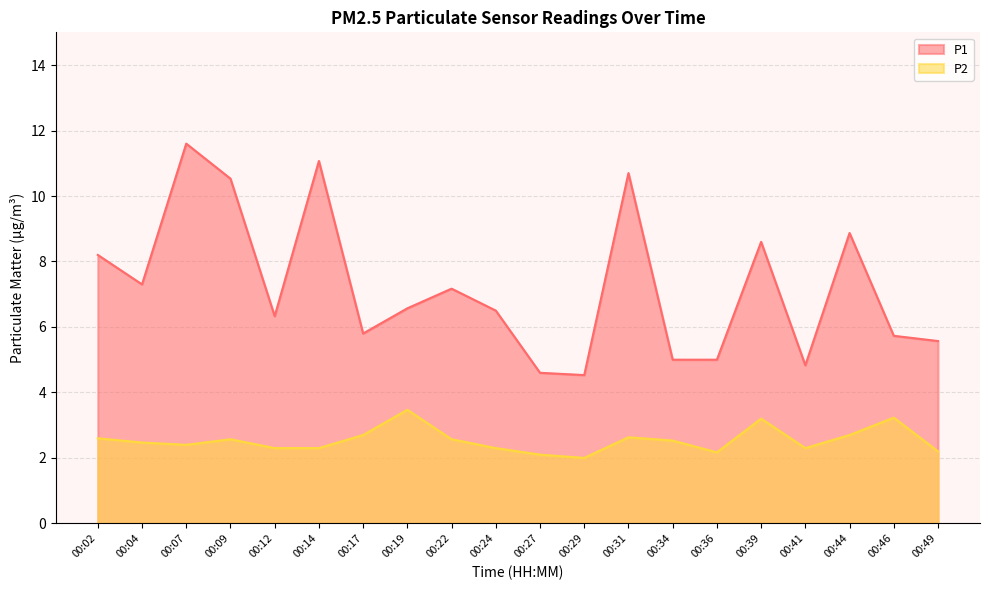

Does the chart have visible grid lines?

Yes